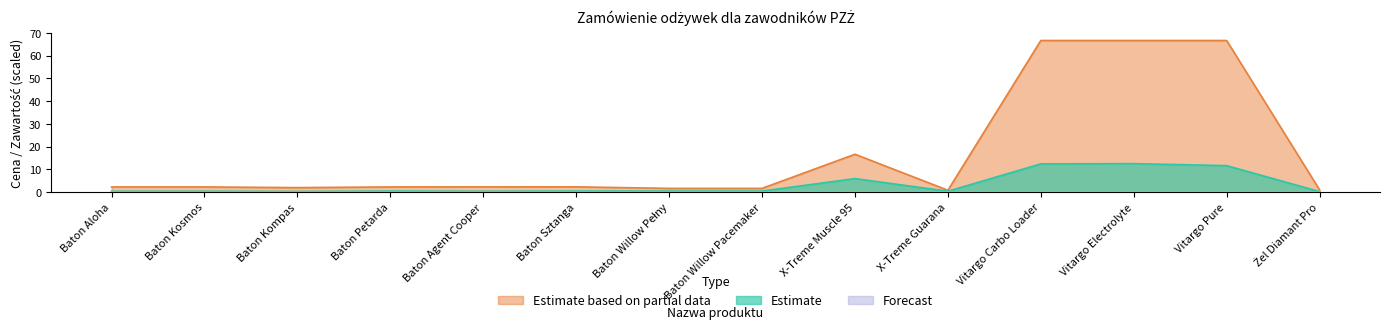

True or false: Estimate based on partial data and Estimate intersect in this chart.

False